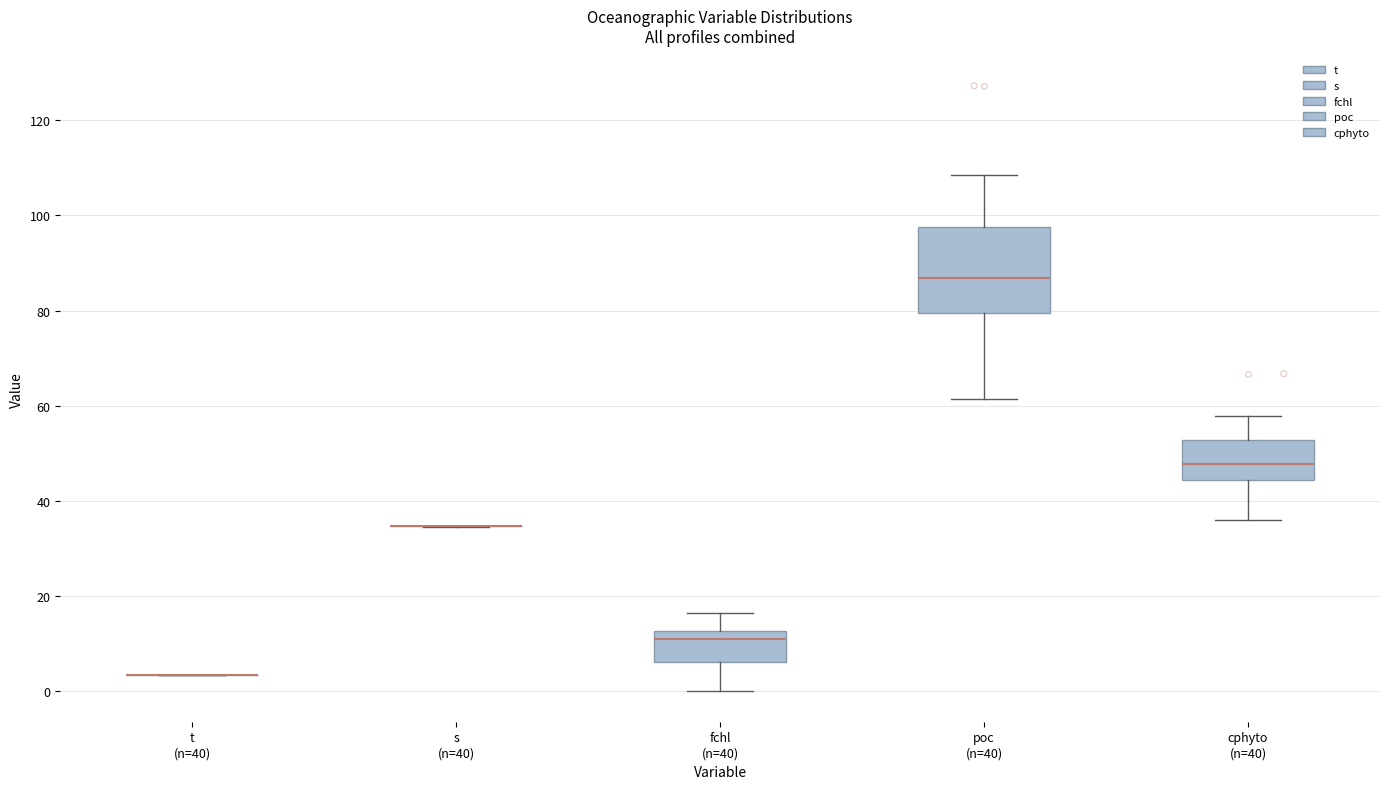

Which box is the tallest, from its lower edge to its upper edge?

poc (n=40)